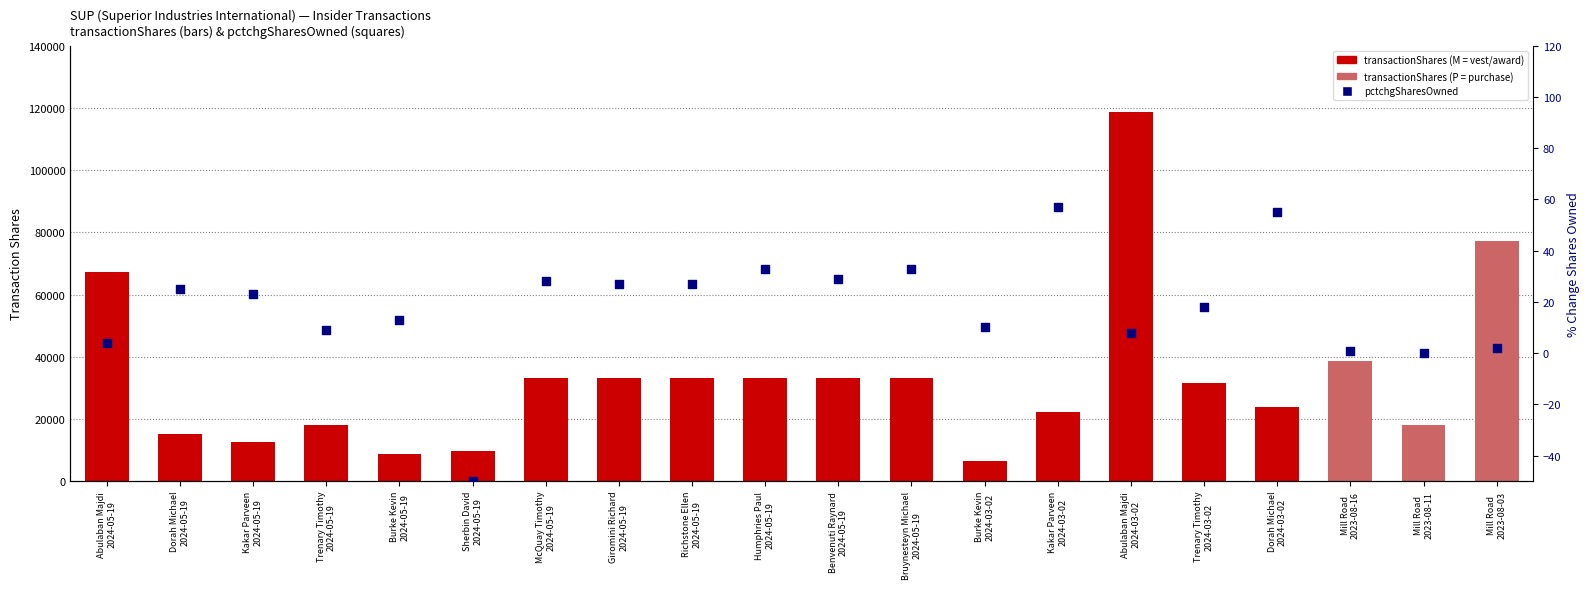

Which series has the widest spread of Y values?

transactionShares